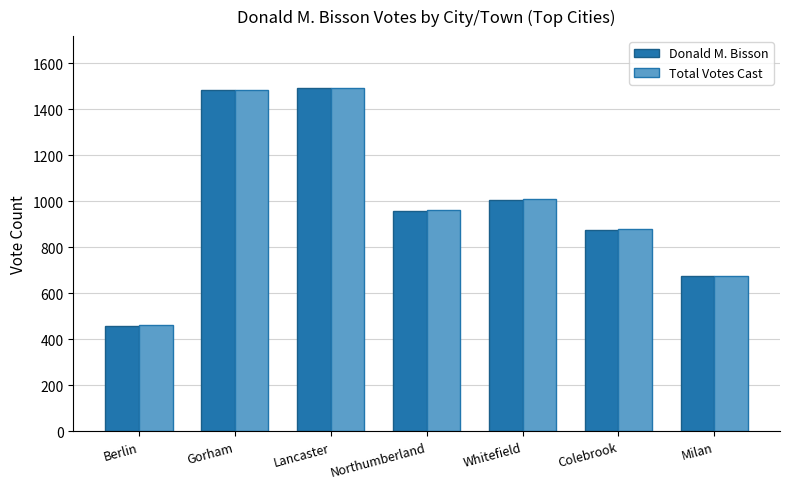

At which label is Total Votes Cast closest to 977?

Northumberland